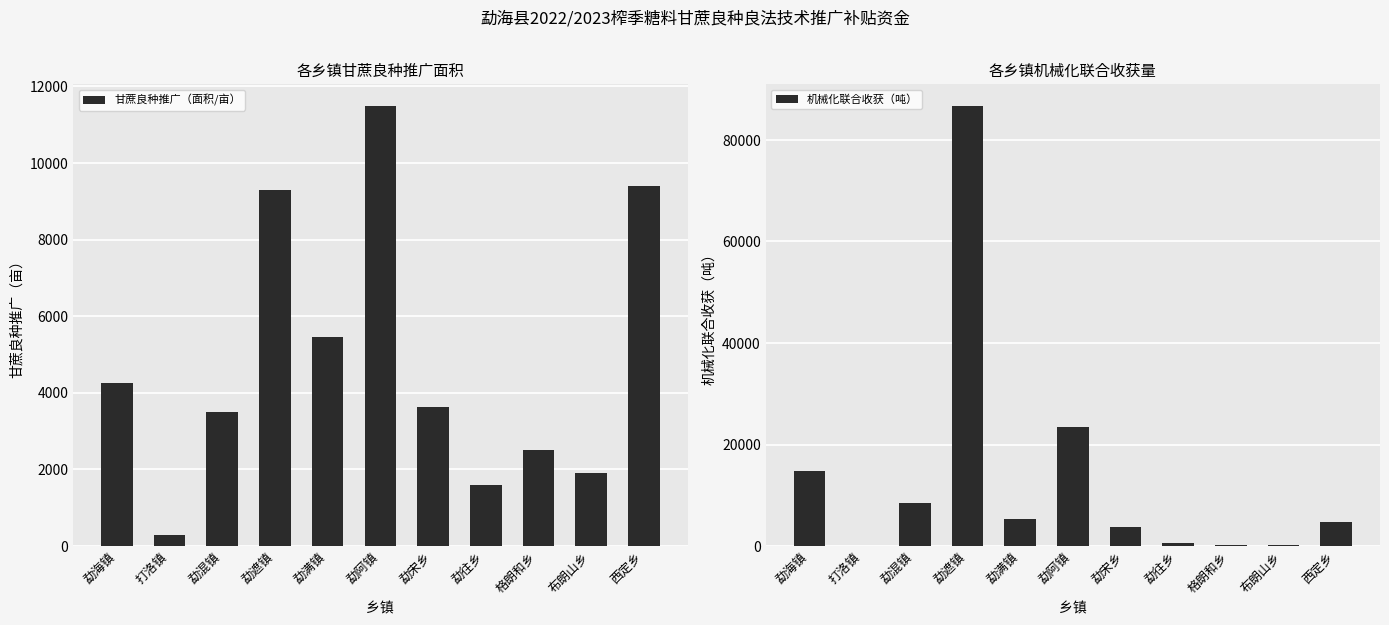

How many distinct data groups are displayed?

2